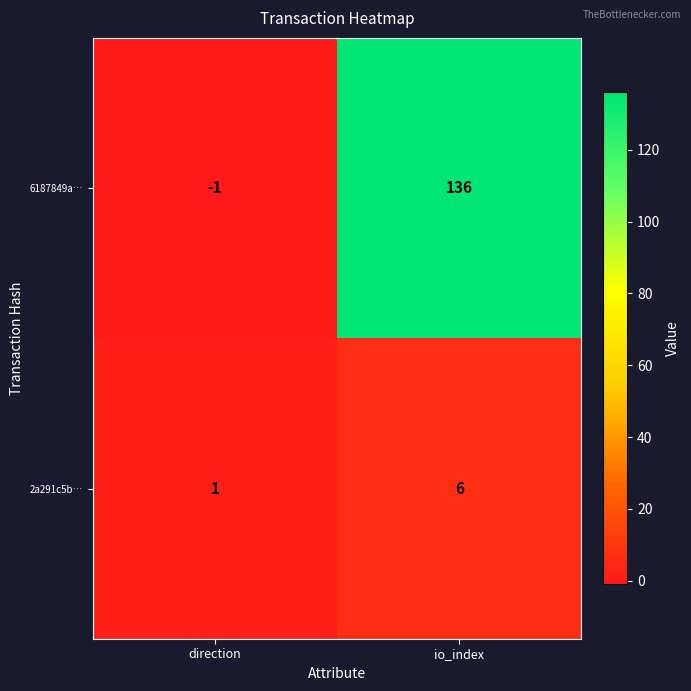

Which category has the lowest value across all series?

direction